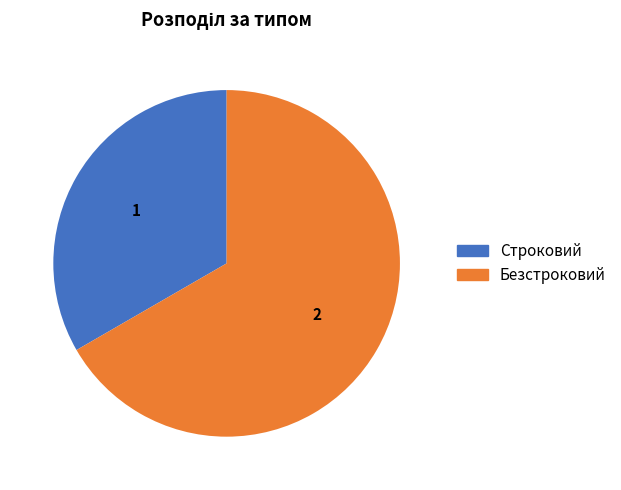

The Безстроковий slice represents 60% of the pie. True or false?

False